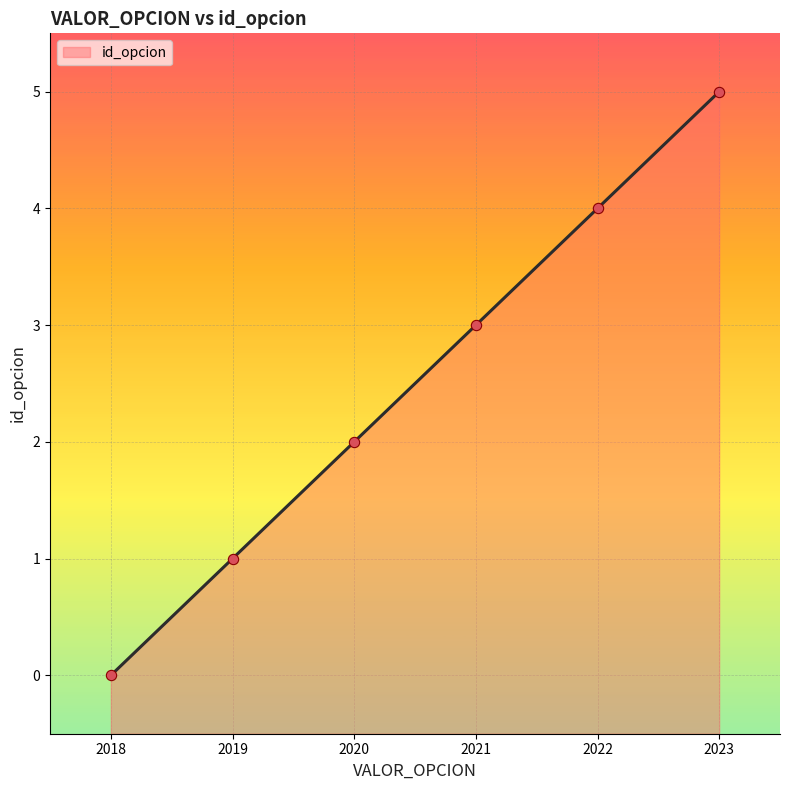

Which has a higher value, 2022 or 2023?

2023